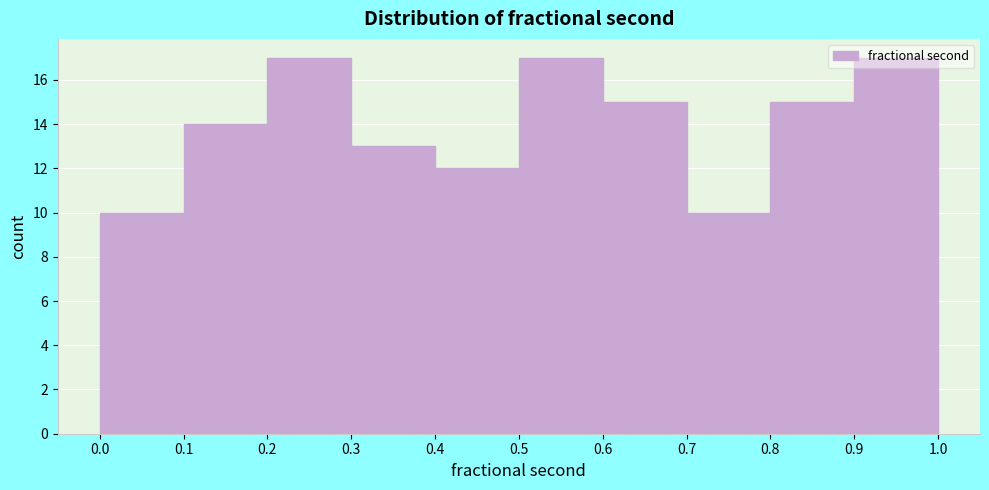

Reading left to right, list every bar in this chart as the range it spans on the x-axis followed by its height. The values are not printed on the chart, so give them approximately, as read against the axis.

0.0 to 0.1: 10
0.1 to 0.2: 14
0.2 to 0.3: 17
0.3 to 0.4: 13
0.4 to 0.5: 12
0.5 to 0.6: 17
0.6 to 0.7: 15
0.7 to 0.8: 10
0.8 to 0.9: 15
0.9 to 1.0: 17